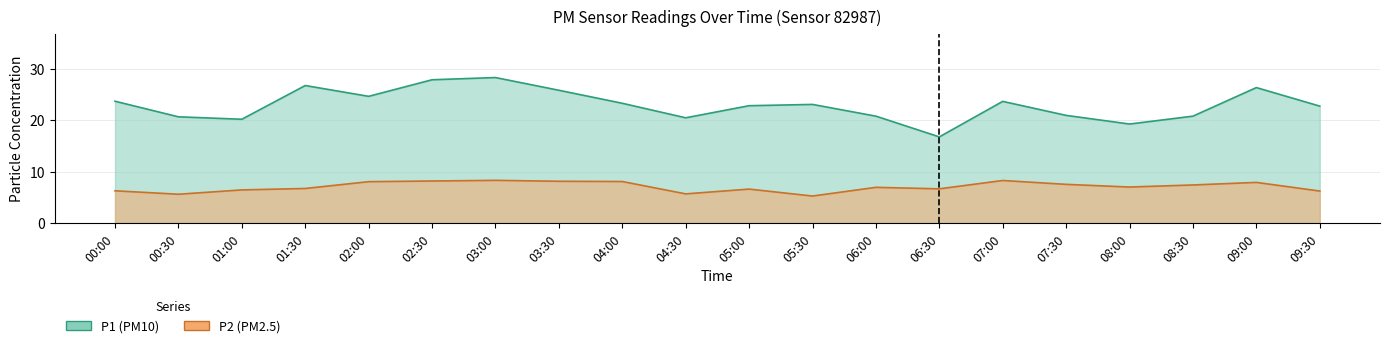

Where is the first local maximum for P1?

01:30